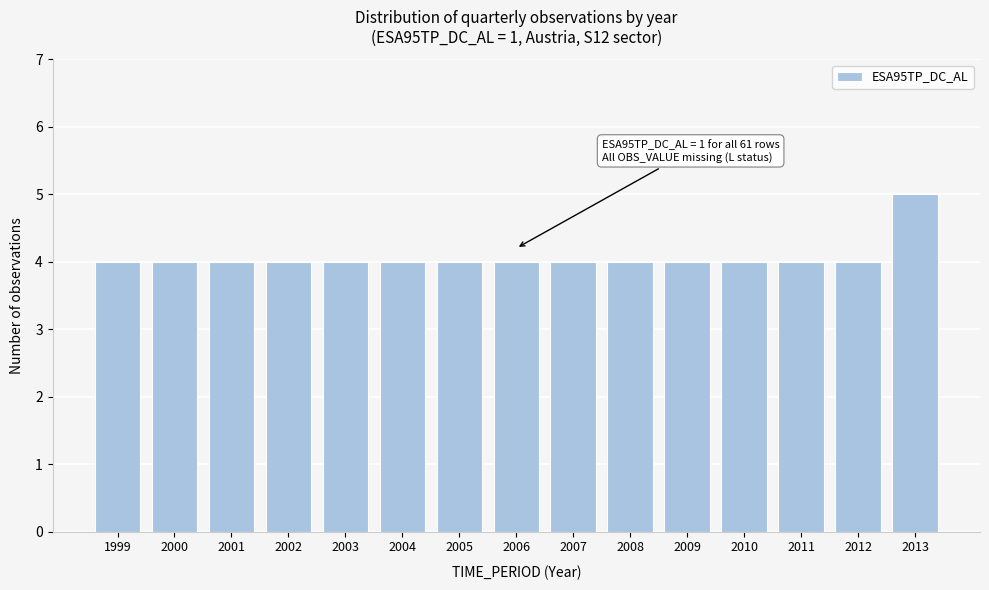

Reading left to right, transcribe all the data shown in this chart.

4	4	4	4	4	4	4	4	4	4	4	4	4	4	5